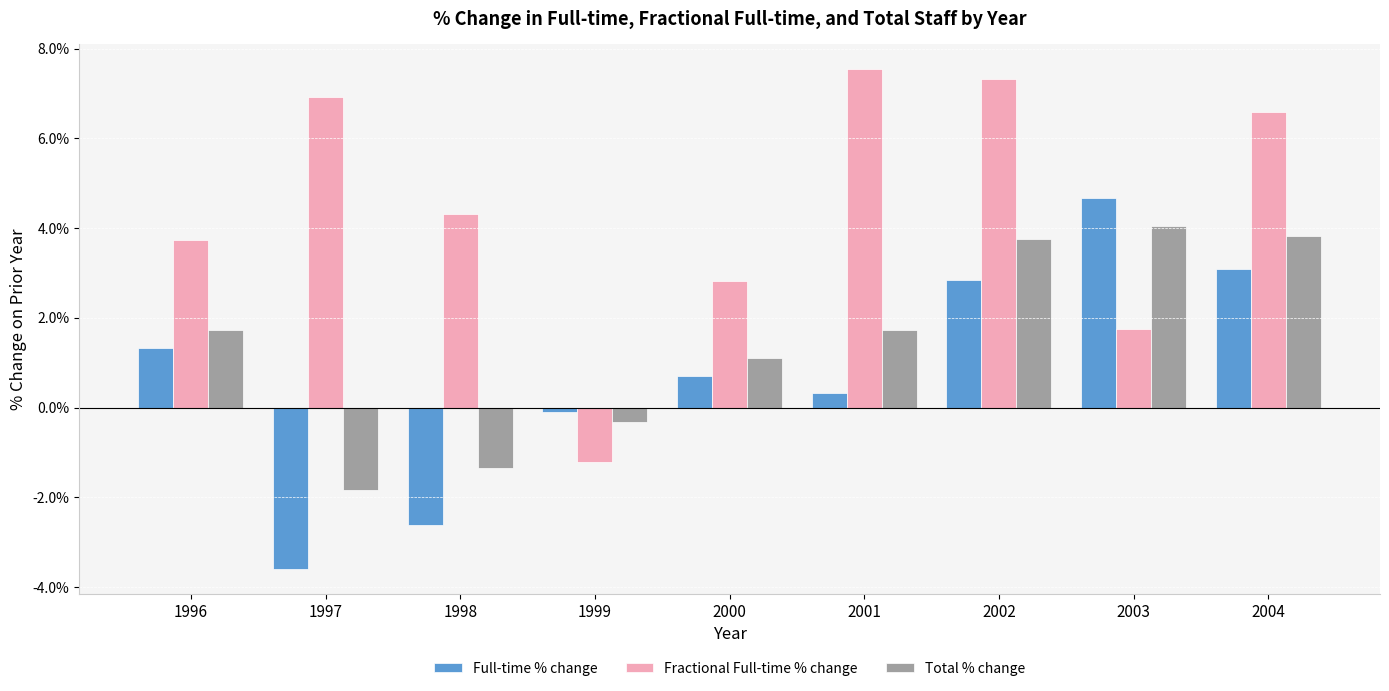

How many data points in Total % change are above 1?

6